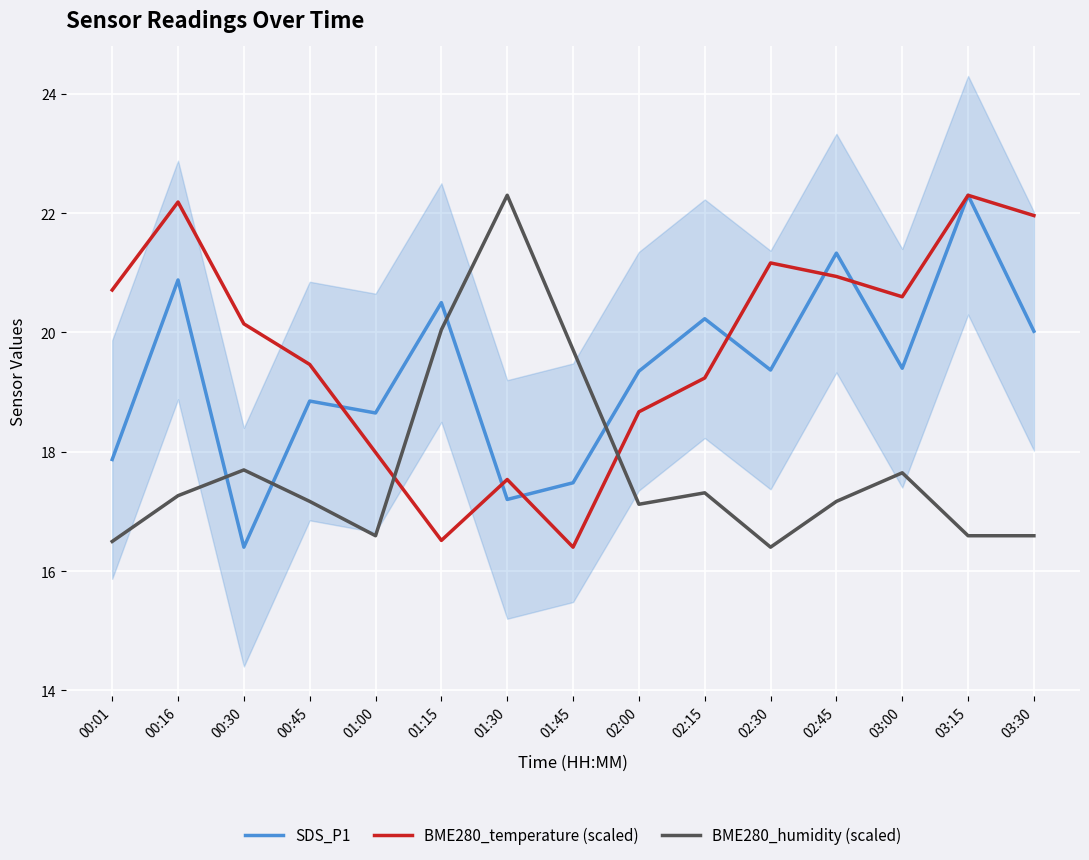

Rank the series at 03:15 from highest to lowest value.

SDS_P1, BME280_temperature (scaled), BME280_humidity (scaled)